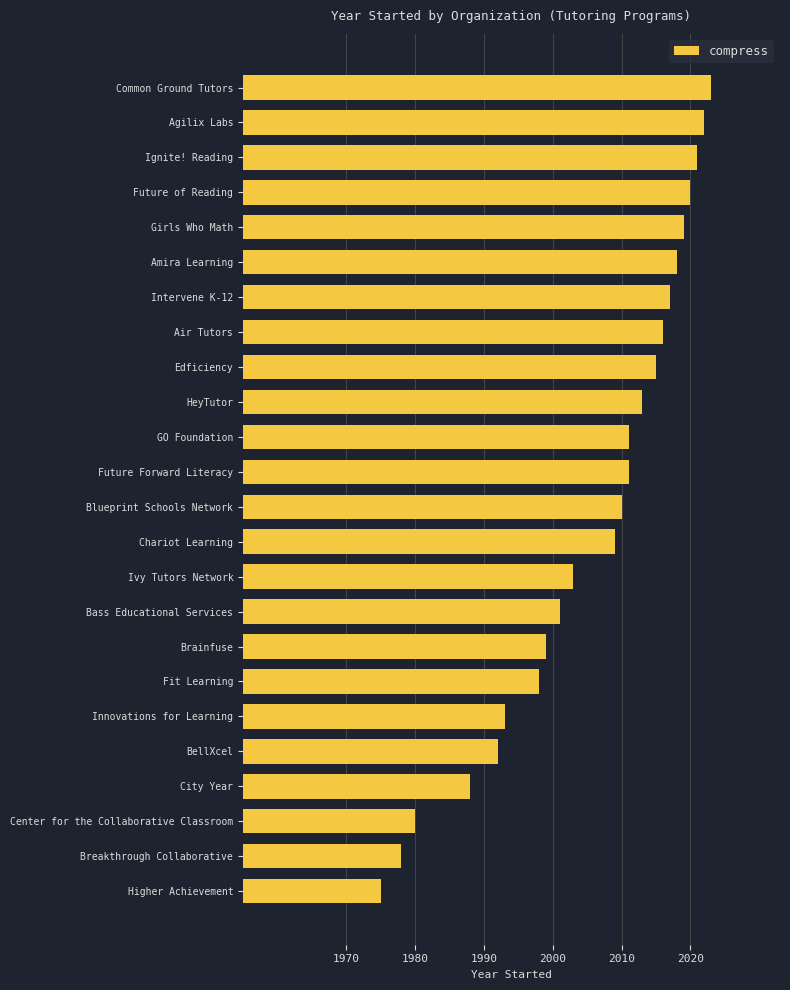

Which has a higher value, Fit Learning or City Year?

Fit Learning